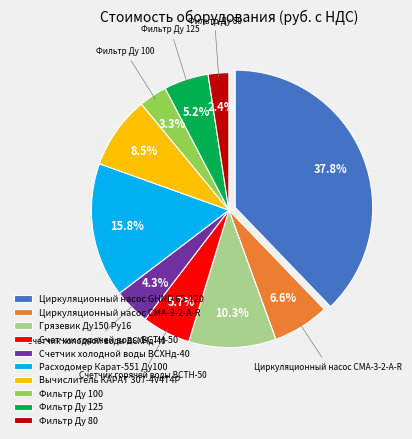

What is the largest slice in the pie chart?

Циркуляционный насос GHND 65-120